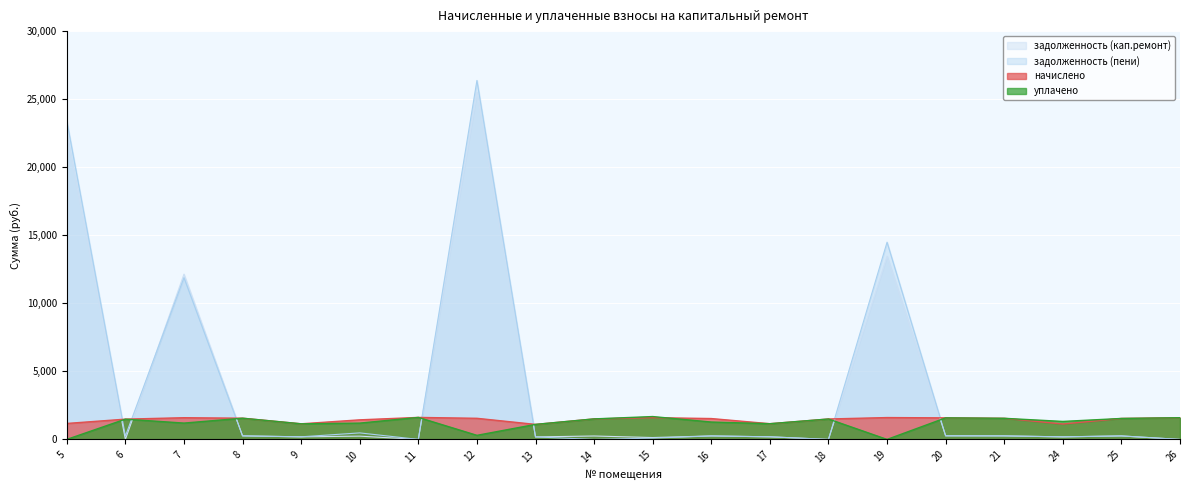

True or false: начислено and задолженность (кап.ремонт) intersect in this chart.

True